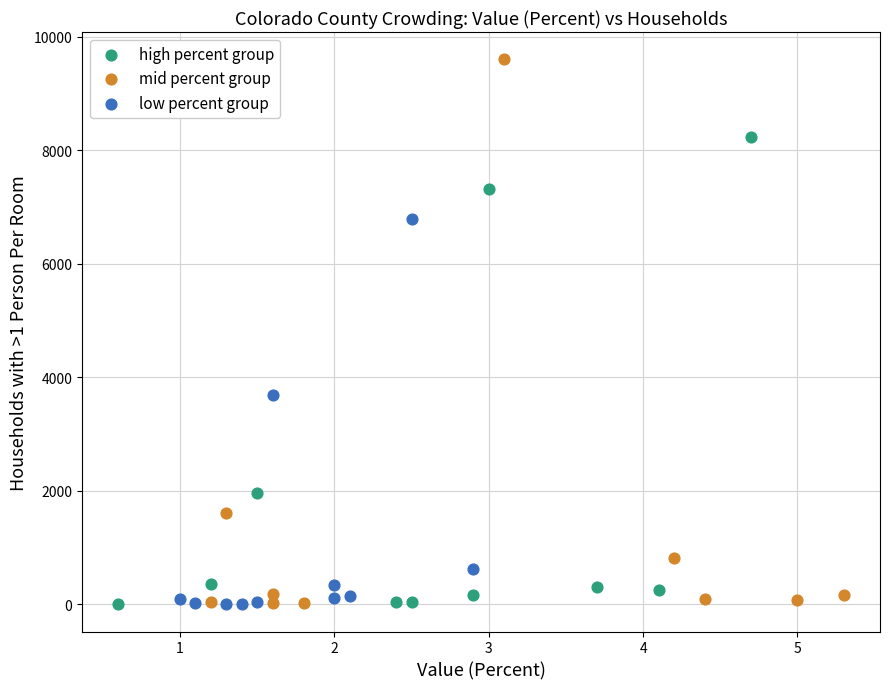

What are all the series names shown in the legend?

high percent group, mid percent group, low percent group